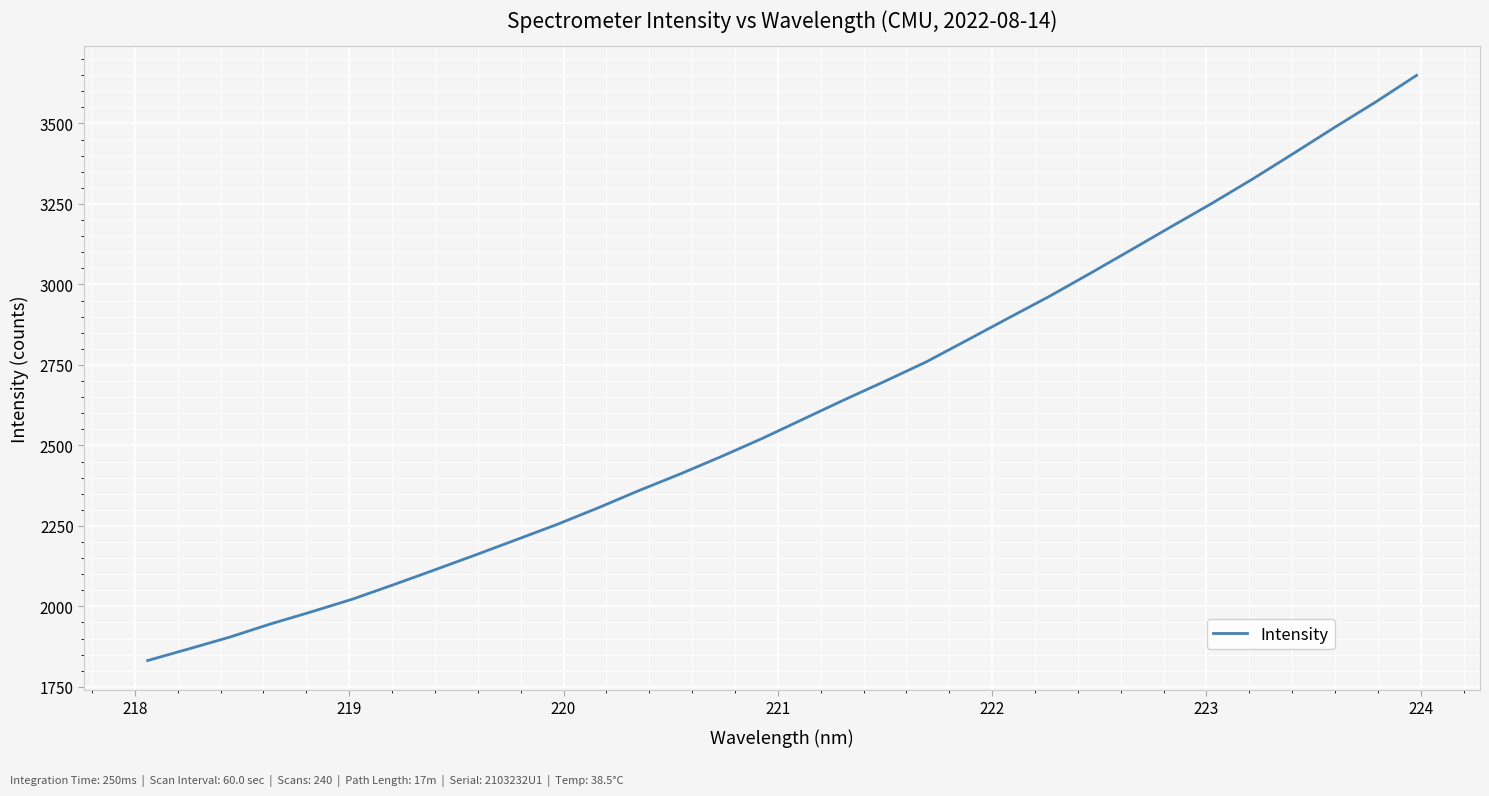

What is the difference between the maximum and minimum values?

1817.7